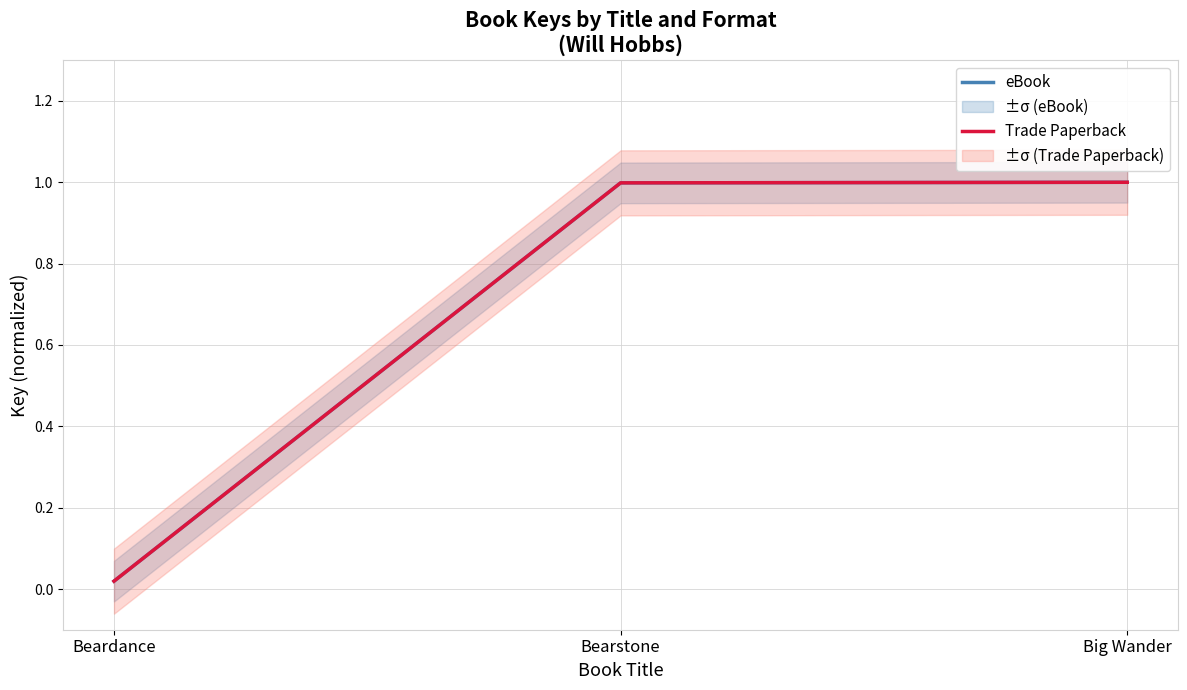

Which has a higher value, Bearstone or Big Wander?

Big Wander